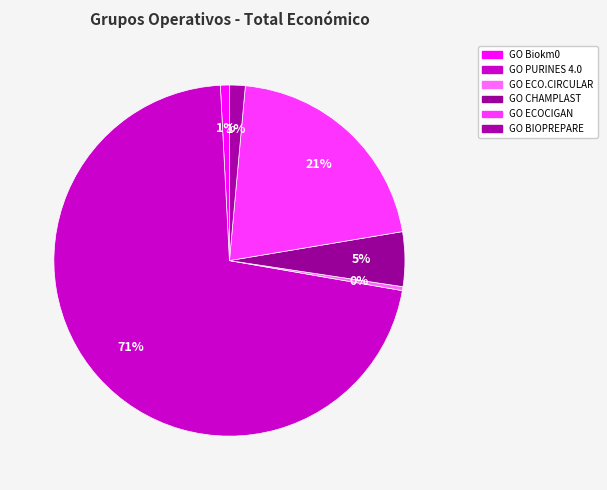

What portion of the pie excludes GO ECO.CIRCULAR?

99.6%